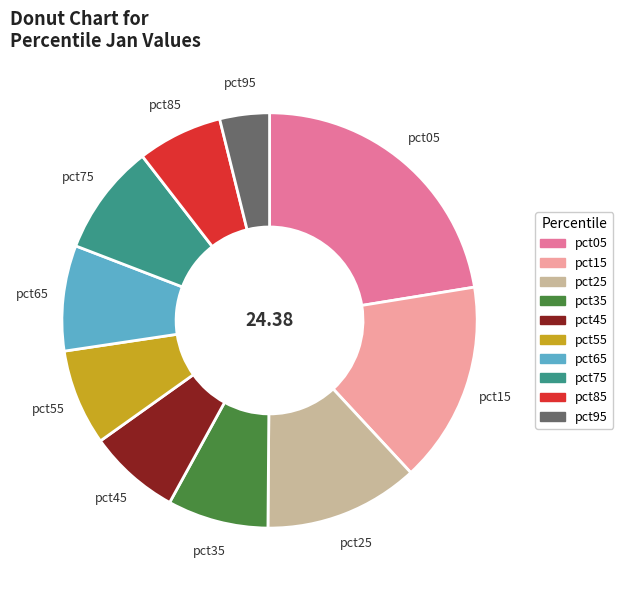

Do pct85 and pct05 together represent more than half of the pie?

No